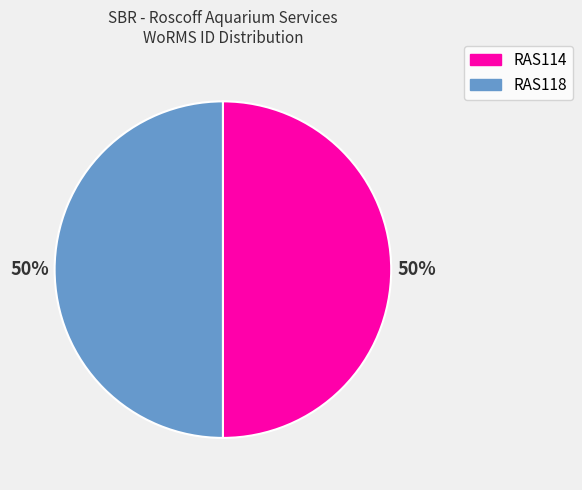

To the nearest percent, what is the combined percentage of RAS118 and RAS114?

100%